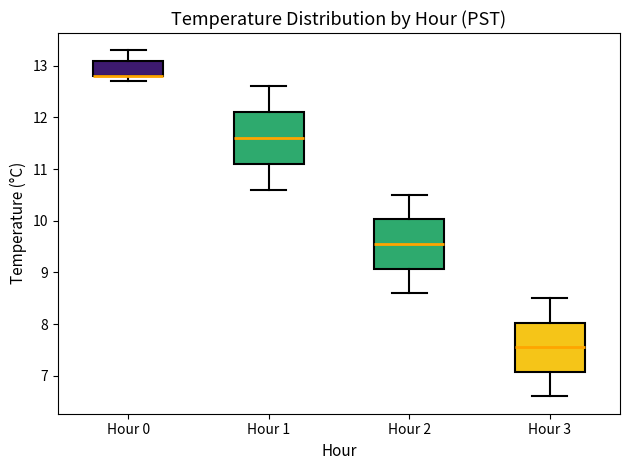

Where does the median line of the box for Hour 2 sit on the y-axis? The values are not printed on the chart, so give them approximately, as read against the axis.

9.6